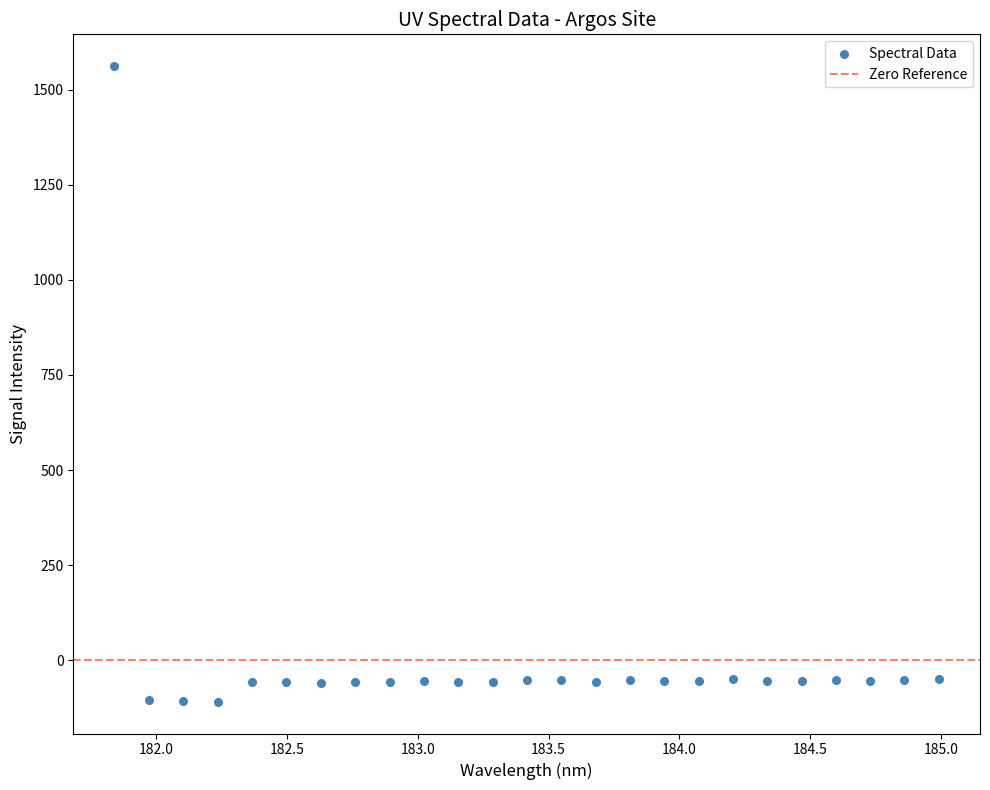

What is the range of X values (max minus min)?

3.1